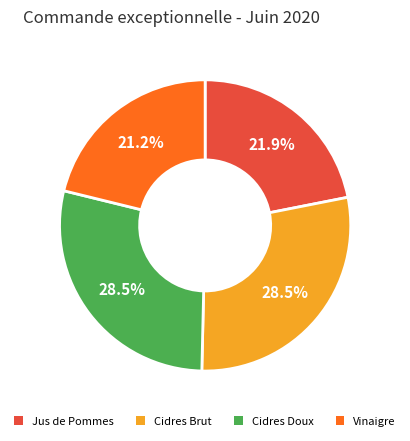

How much of the chart is everything except Jus de Pommes?

78.1%